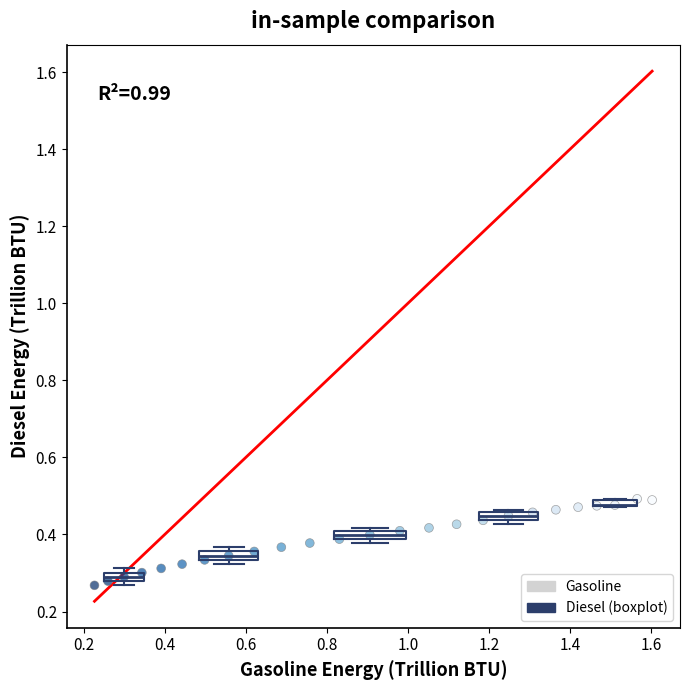

What is the range of X values (max minus min)?

1.4